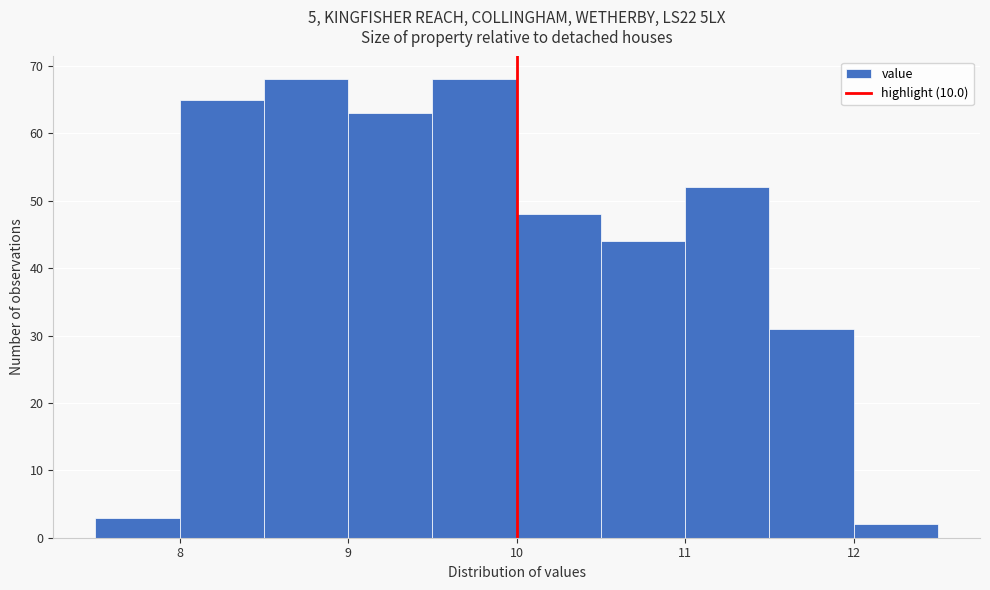

Reading left to right, list every bar in this chart as the range it spans on the x-axis followed by its height. The values are not printed on the chart, so give them approximately, as read against the axis.

7.5 to 8.0: 3
8.0 to 8.5: 65
8.5 to 9.0: 68
9.0 to 9.5: 63
9.5 to 10.0: 68
10.0 to 10.5: 48
10.5 to 11.0: 44
11.0 to 11.5: 52
11.5 to 12.0: 31
12.0 to 12.5: 2